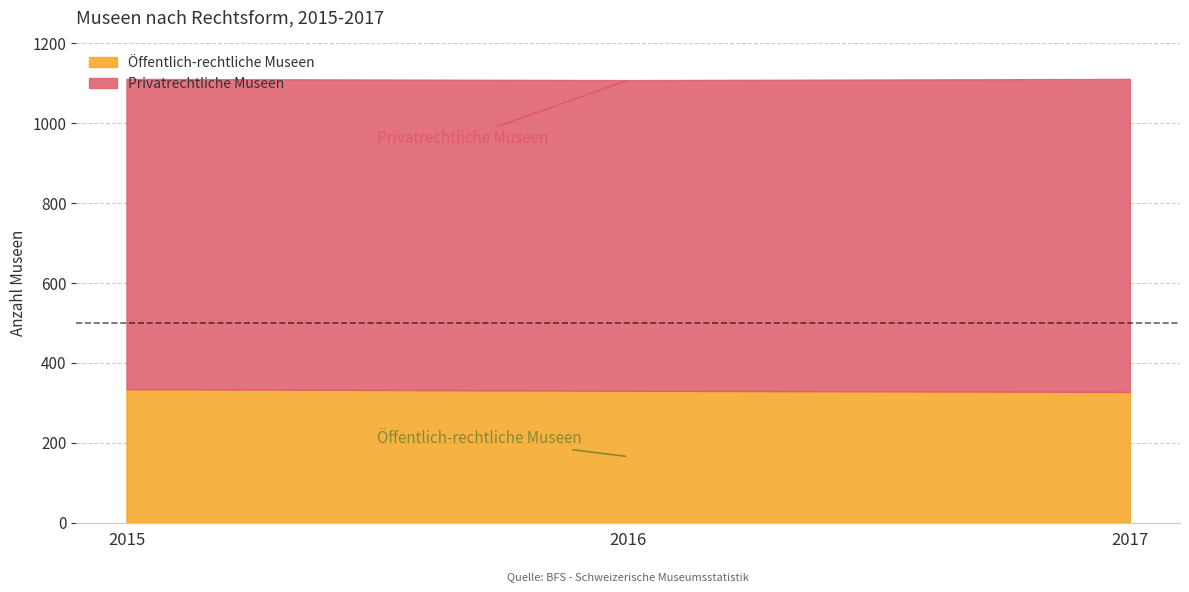

List the labels in order of Öffentlich-rechtliche Museen value, smallest first.

2017, 2016, 2015